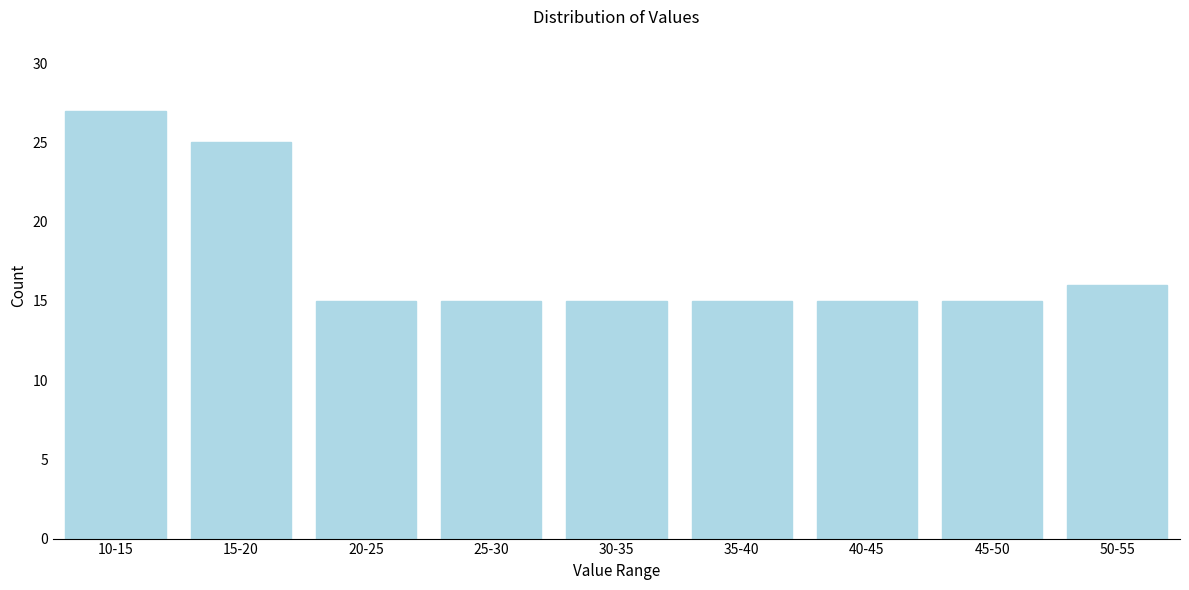

Reading left to right, extract all data points from this chart.

10-15=27	15-20=25	20-25=15	25-30=15	30-35=15	35-40=15	40-45=15	45-50=15	50-55=16